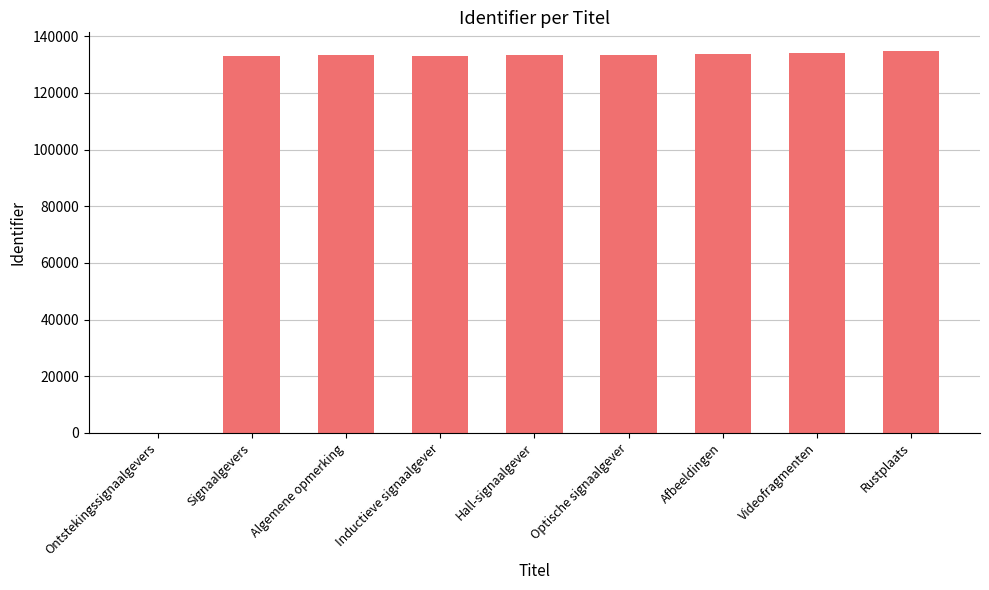

What is the difference between the values at Signaalgevers and Ontstekingssignaalgevers?

133139